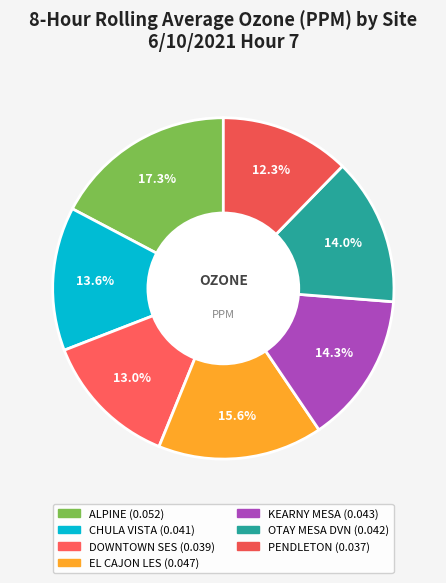

To the nearest percent, what is the combined percentage of EL CAJON LES and CHULA VISTA?

29%